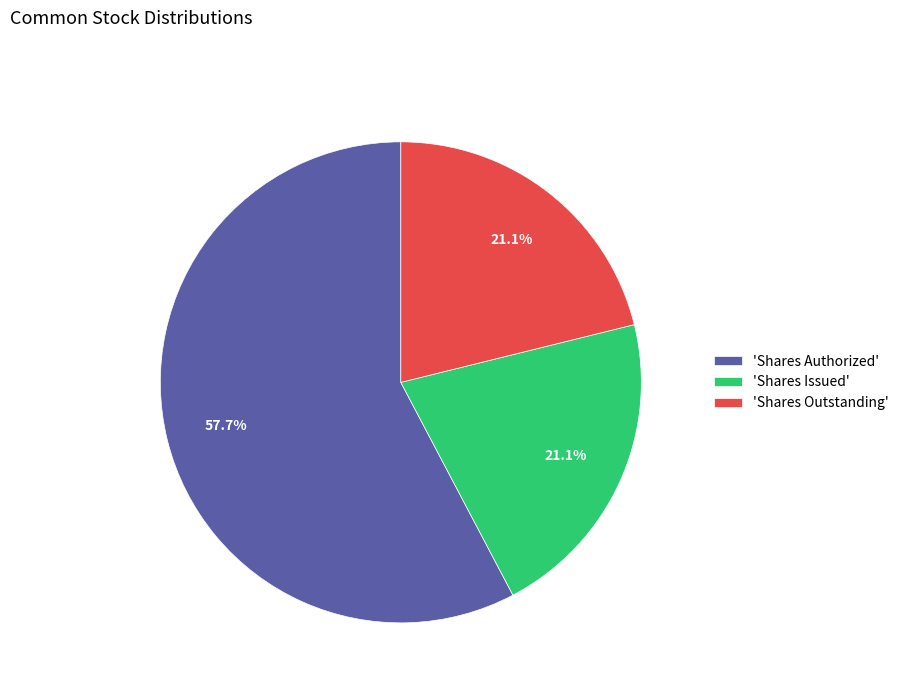

How many slices are in this pie chart?

3